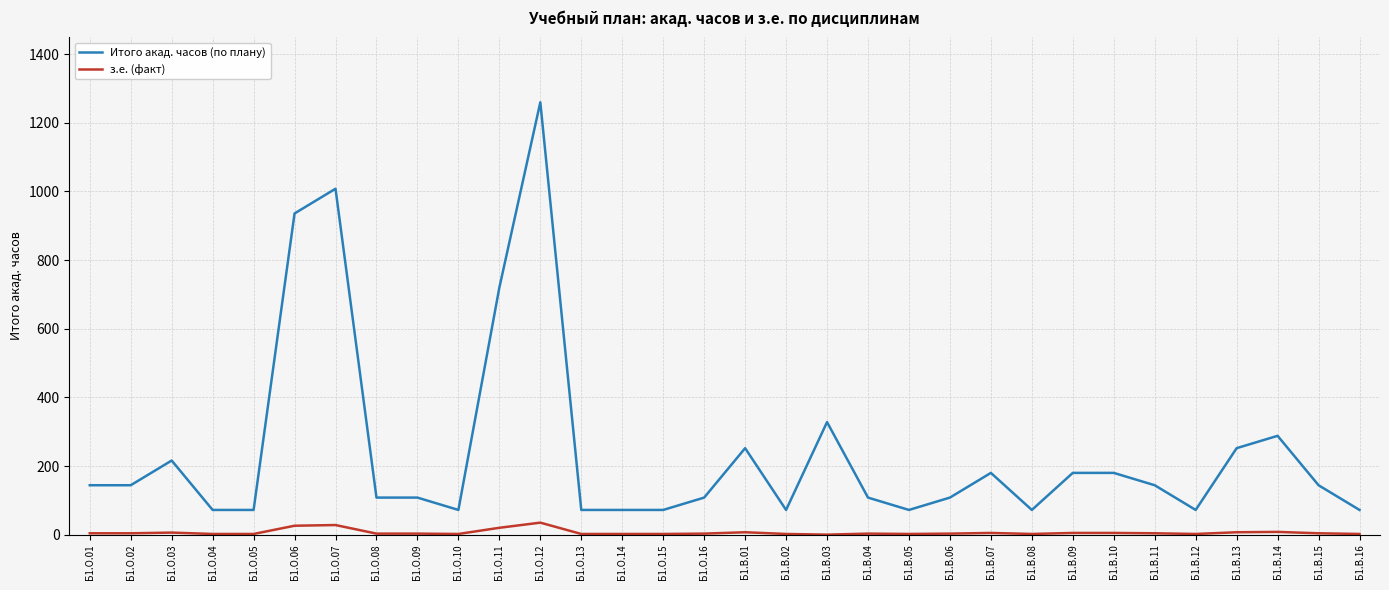

What position from the right is Б1.О.14?

19